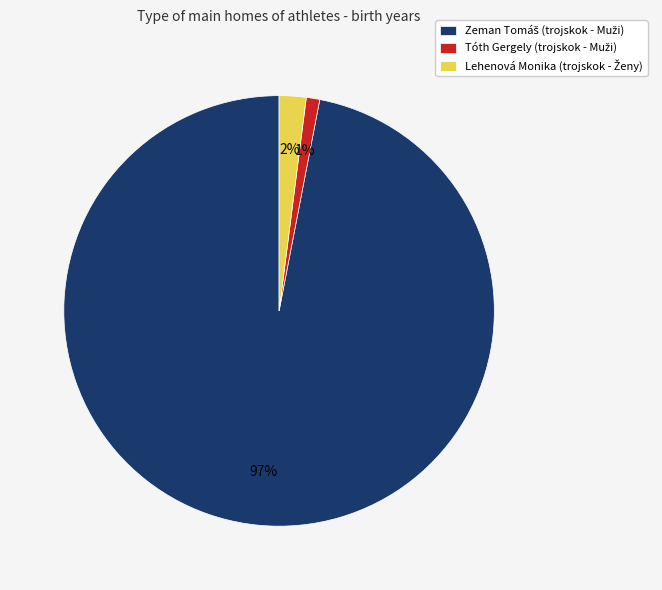

Is there any slice that represents more than half of the pie?

Yes